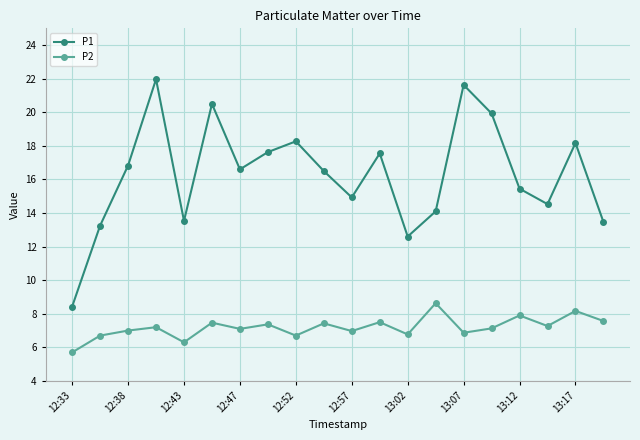

What is the minimum value for P2?

5.7